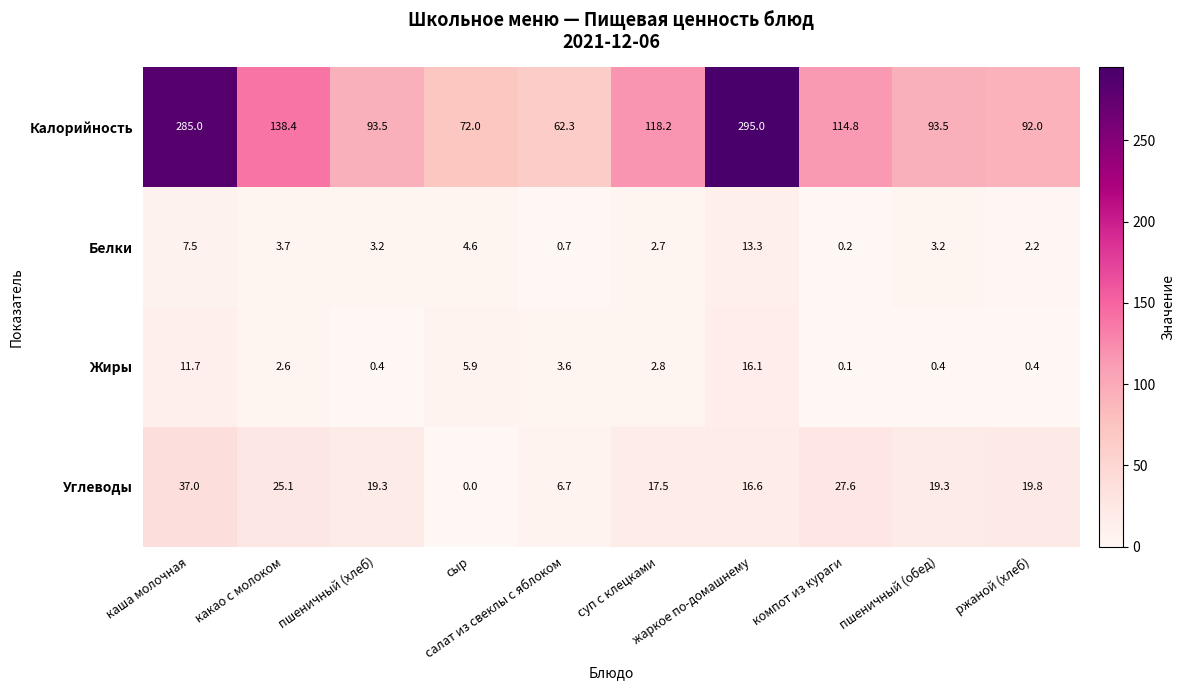

At which category does the chart reach its minimum across all series?

сыр